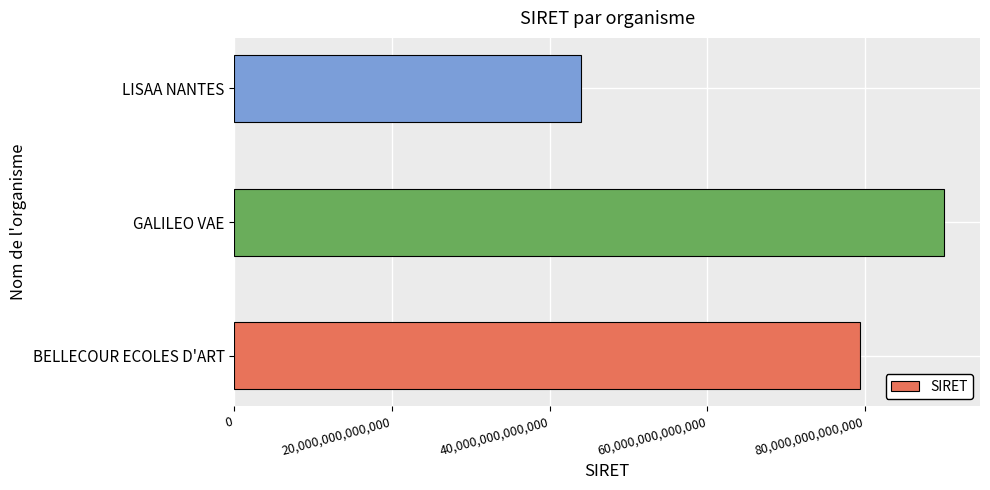

True or false: the data shows 79379061900035 at BELLECOUR ECOLES D'ART.

True